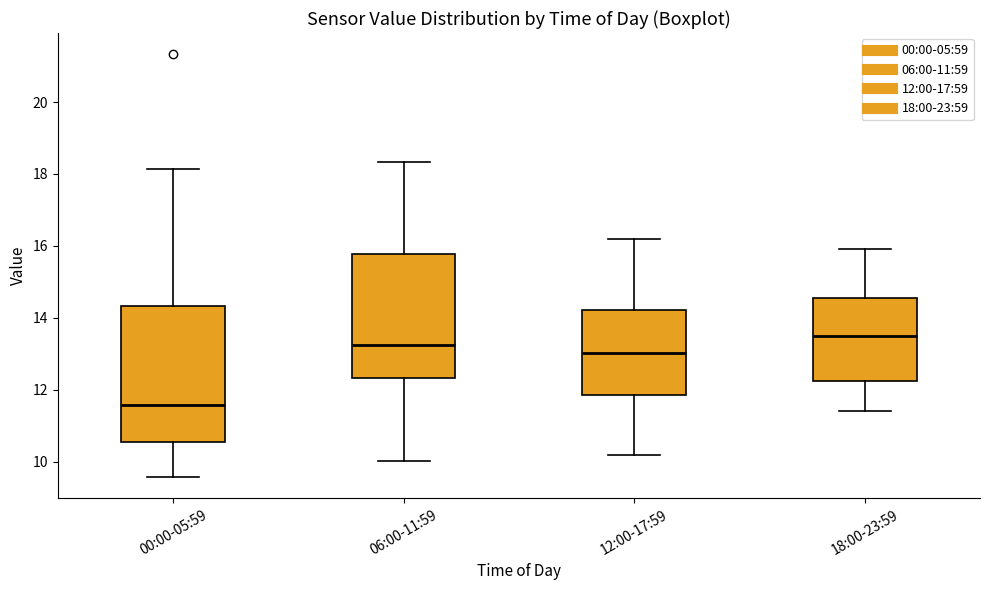

Reading left to right, read every box against the y-axis: the position of its median line, the range the box covers, and the ends of its whiskers. The values are not printed on the chart, so give them approximately, as read against the axis.

00:00-05:59: median 11.6, box 10.6 to 14.4, whiskers 9.6 to 18.2
06:00-11:59: median 13.2, box 12.4 to 15.8, whiskers 10.0 to 18.4
12:00-17:59: median 13.0, box 11.8 to 14.2, whiskers 10.2 to 16.2
18:00-23:59: median 13.6, box 12.2 to 14.6, whiskers 11.4 to 16.0